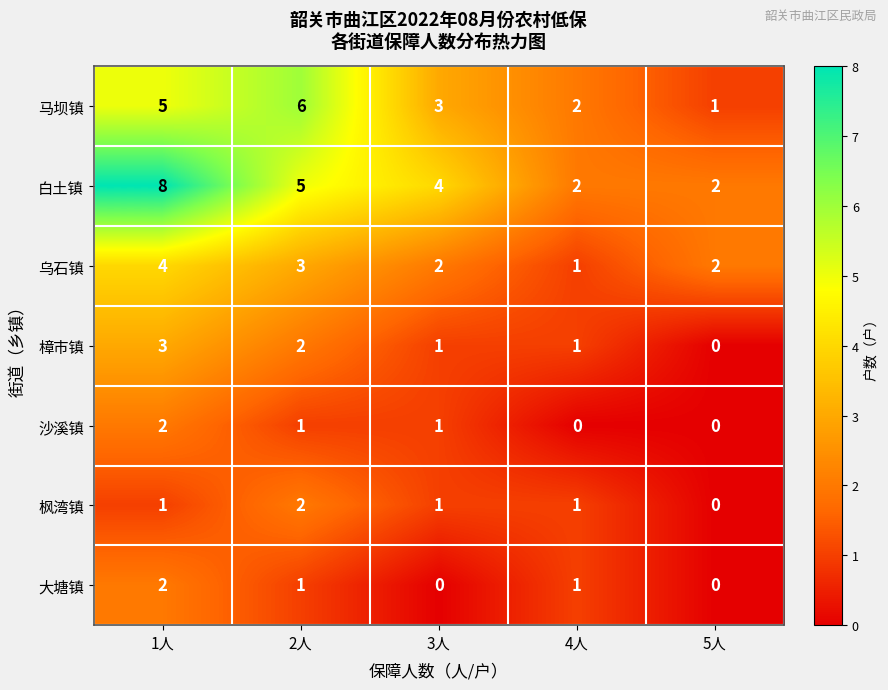

At how many categories does at least one series exceed 0?

5